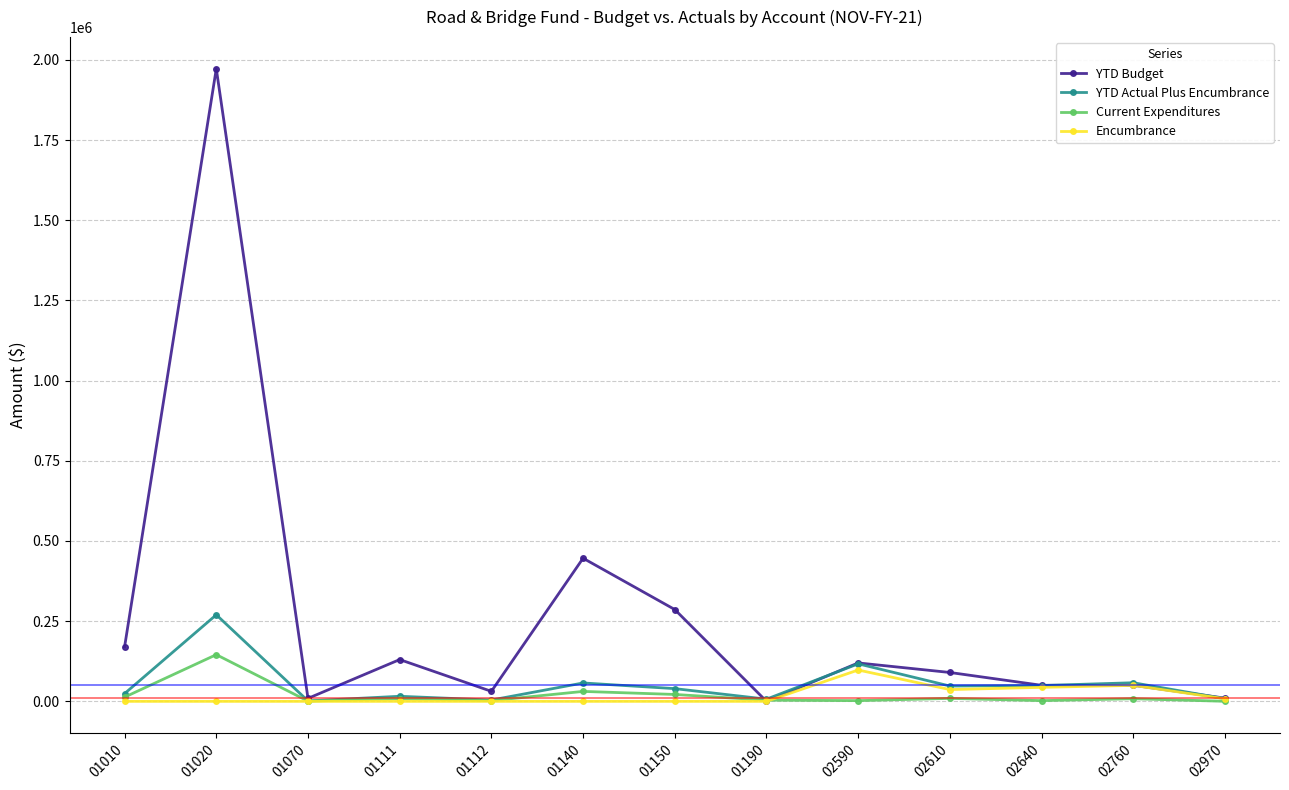

Which series changed the most between 01112 and 02760?

YTD Actual Plus Encumbrance